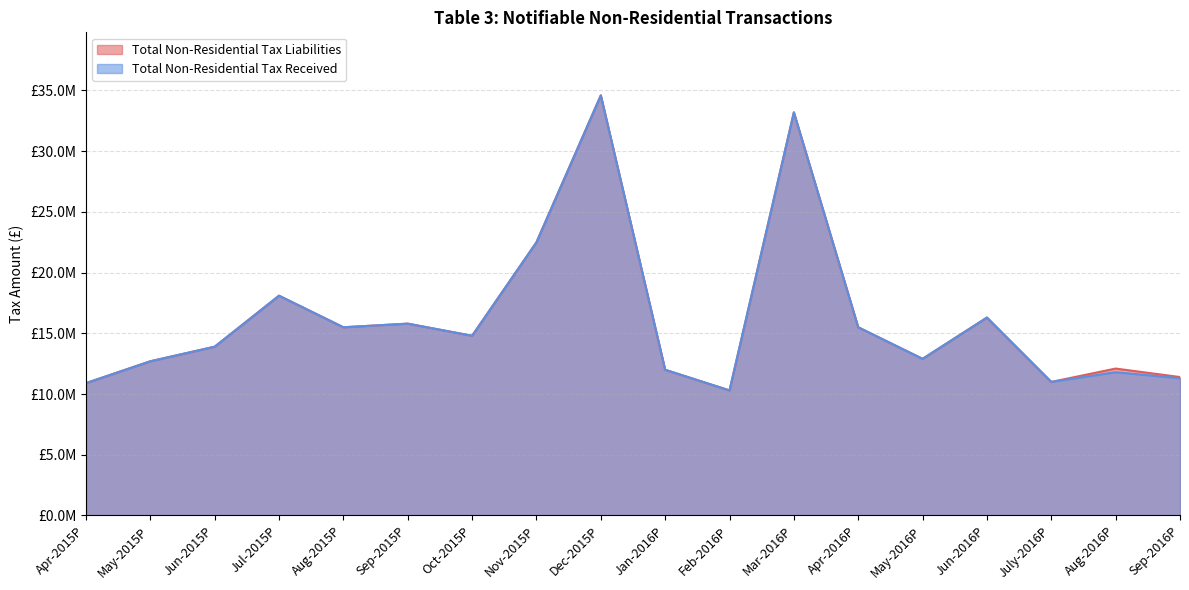

What is the label of the 1st point from the right?

Sep-2016P